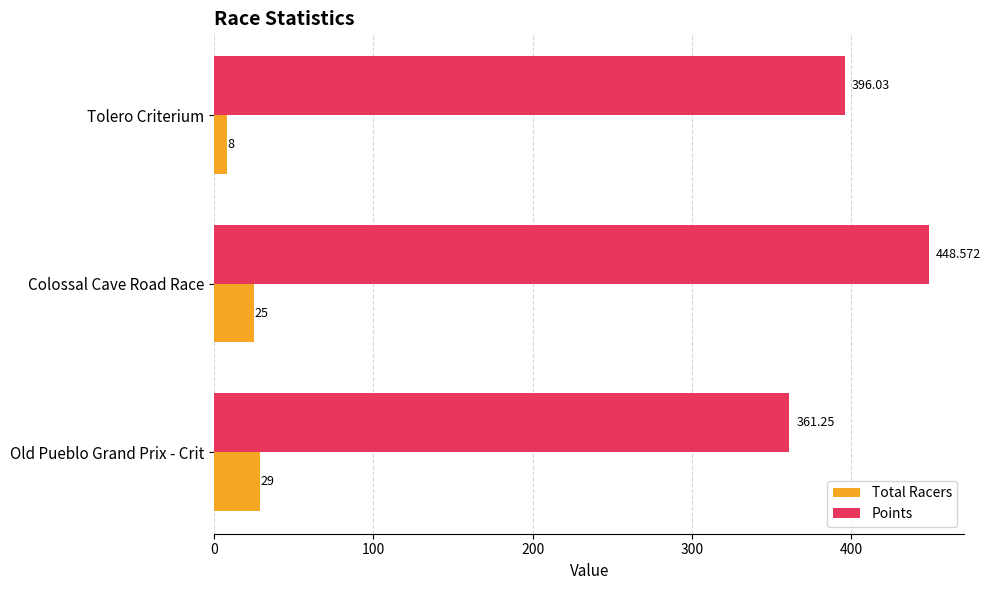

At which category is the sum across all series the highest?

Colossal Cave Road Race